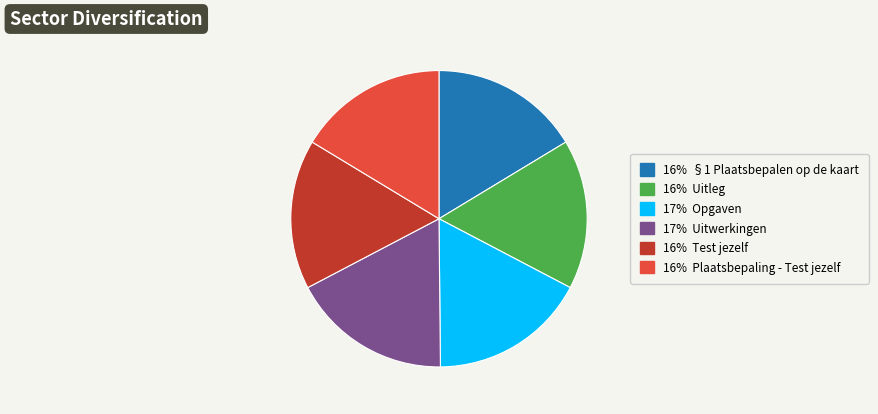

Is there any slice that represents more than half of the pie?

No